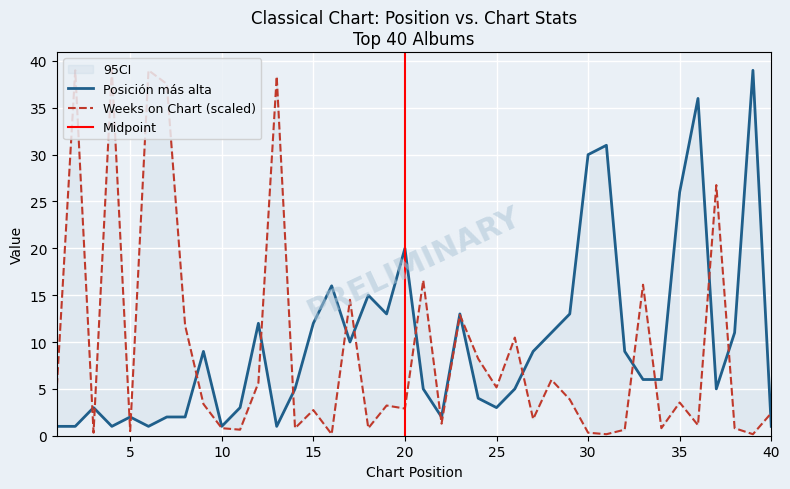

True or false: Weeks on Chart has a value of 16.1 at 33.

True